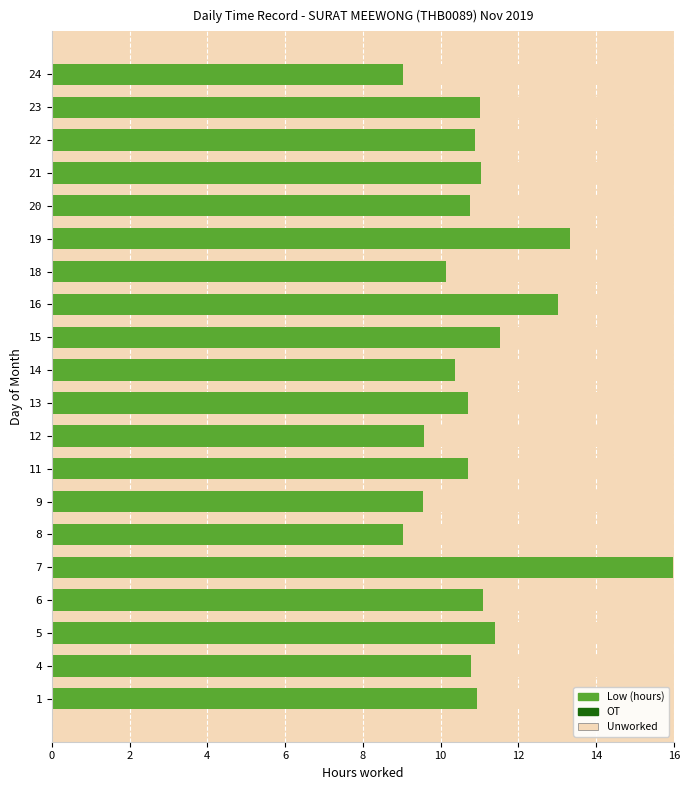

Which has a higher value, 14 or 12?

14